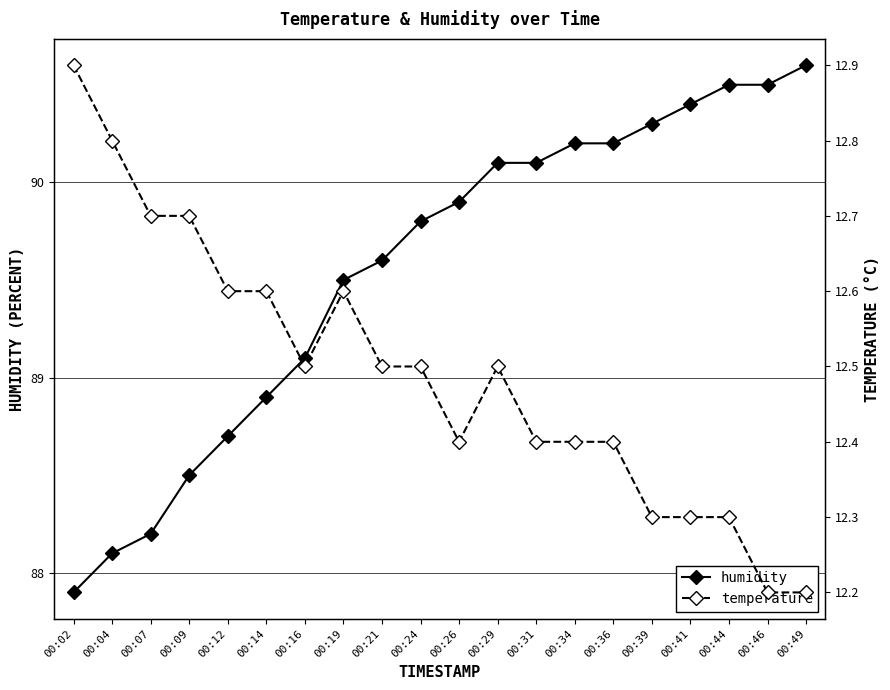

At 00:07, list the series in order from smallest to largest.

temperature, humidity